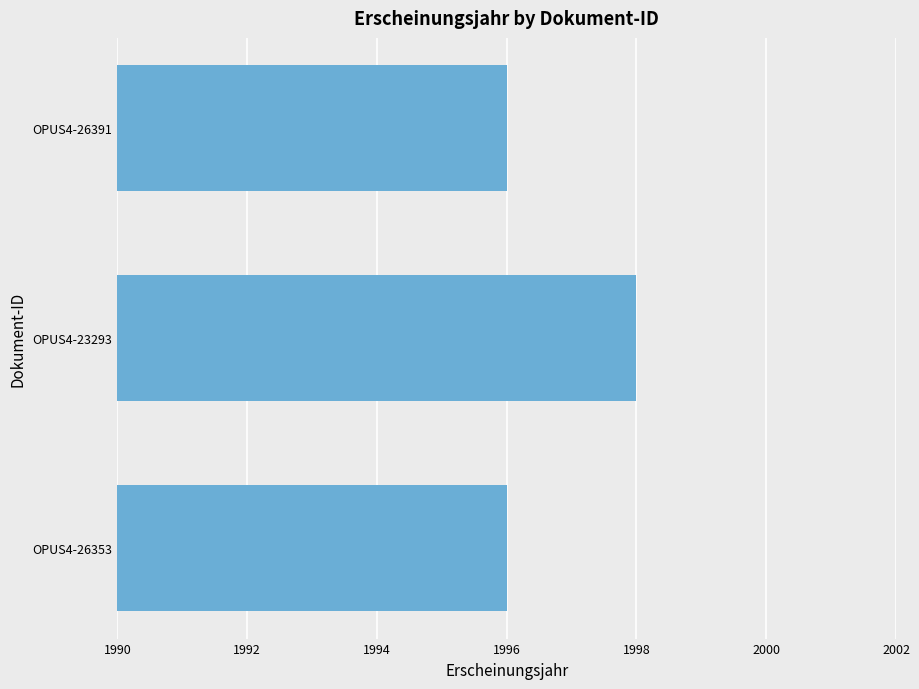

The chart shows a value of 2986 at OPUS4-23293. True or false?

False